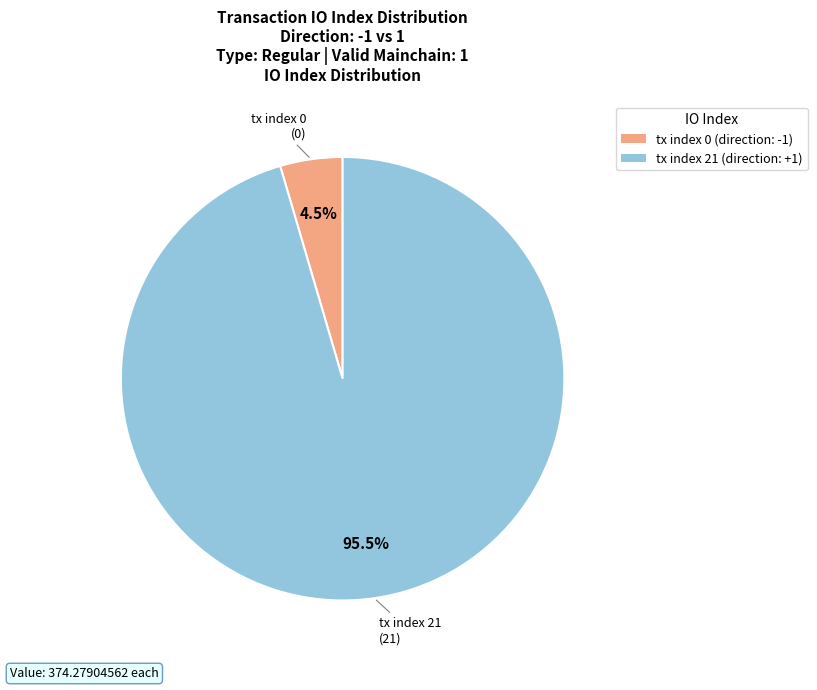

Rank the categories by value from highest to lowest.

tx index 21, tx index 0